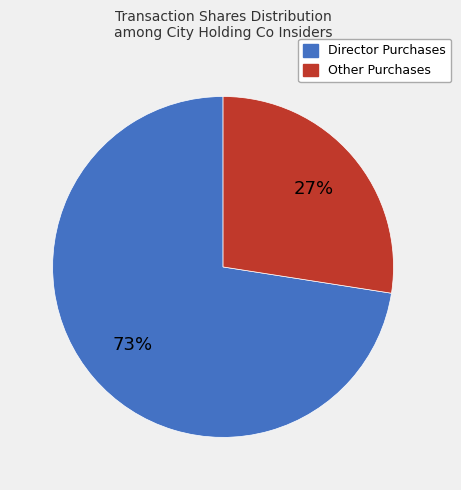

Does any single category account for the majority?

Yes